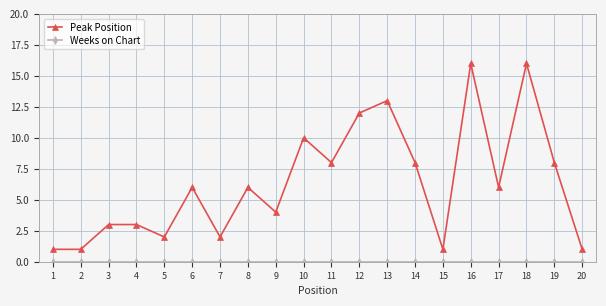

Is this an area chart (filled region under the line)?

No